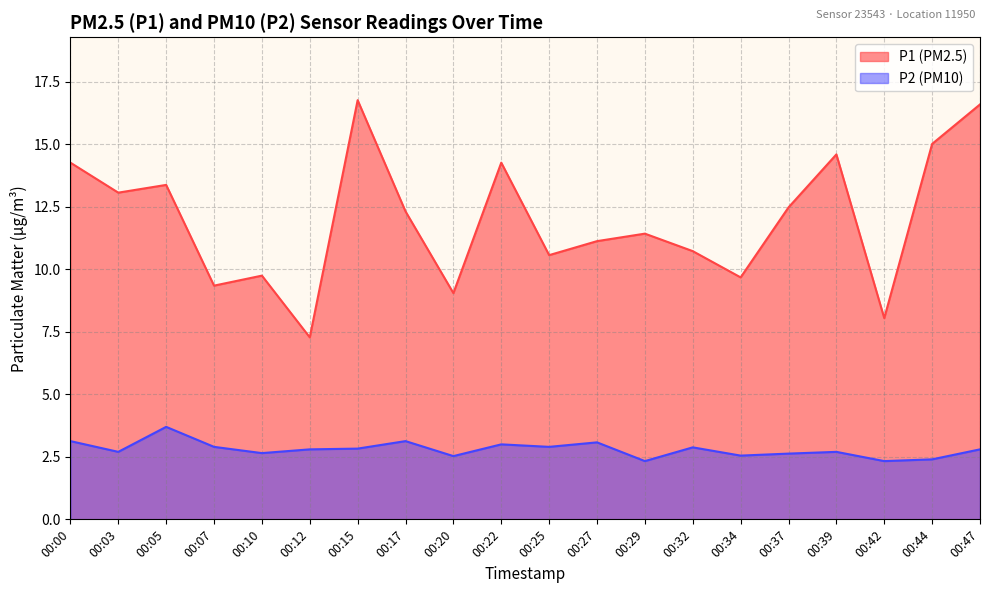

Which has a higher value, 00:25 or 00:03?

00:03